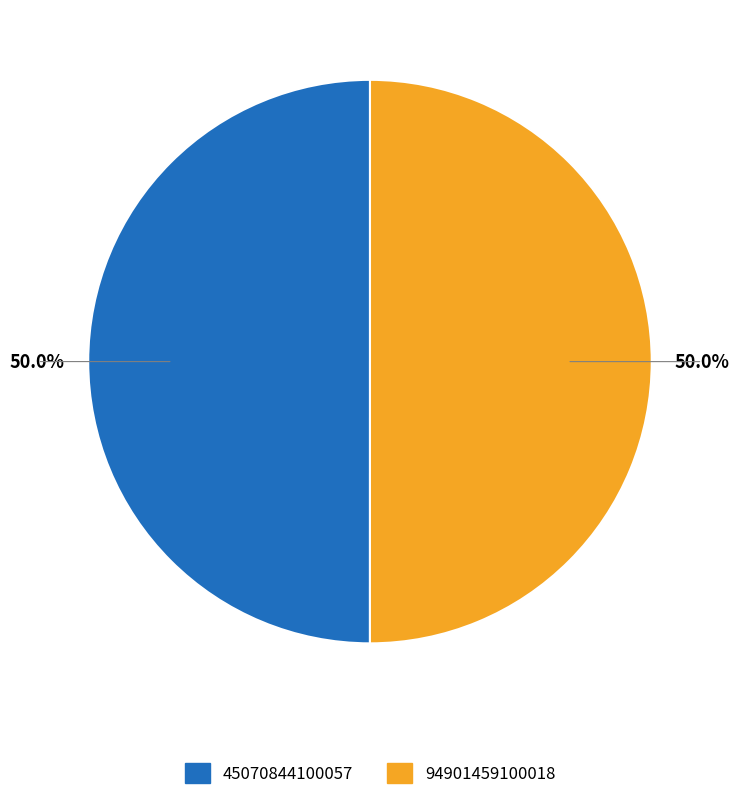

Is the sum of 45070844100057 and 94901459100018 greater than half?

Yes